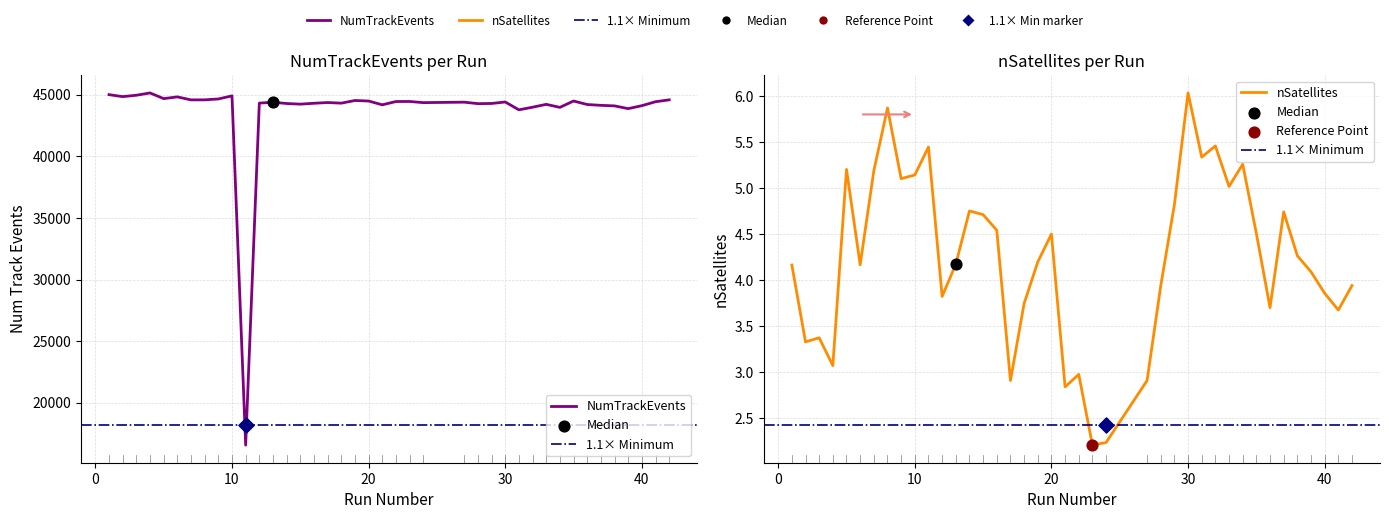

Which series has the largest total across all categories?

NumTrackEvents